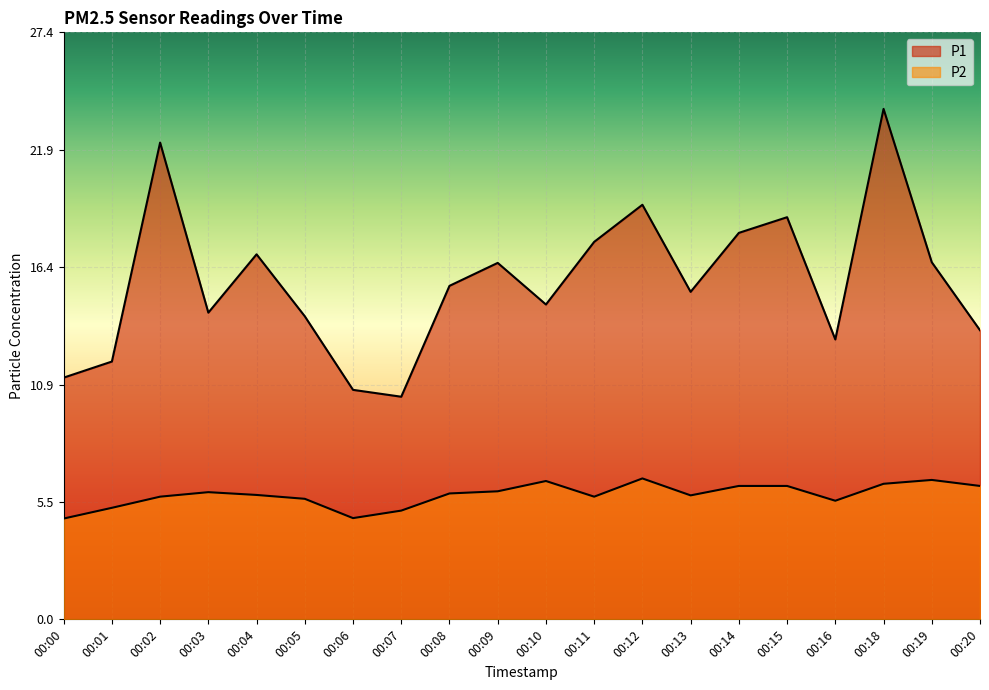

At which category does the chart reach its minimum across all series?

00:00